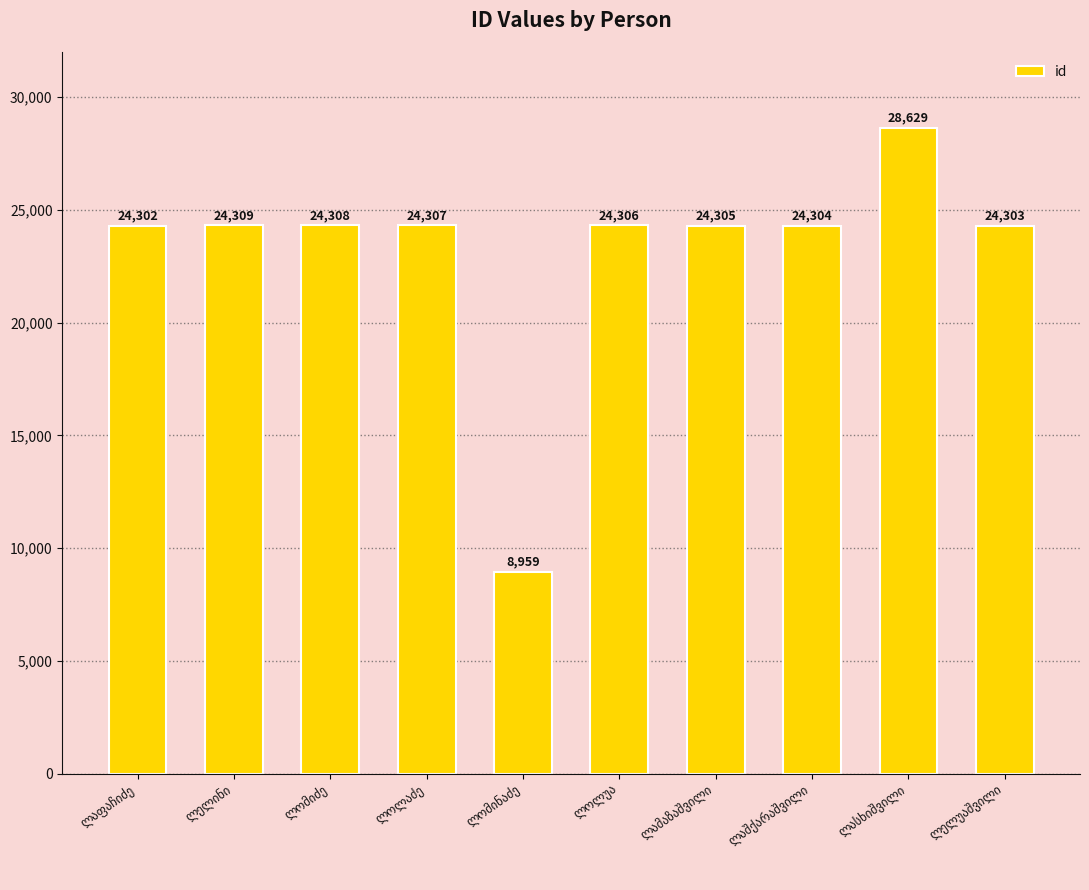

What is the average value?

23203